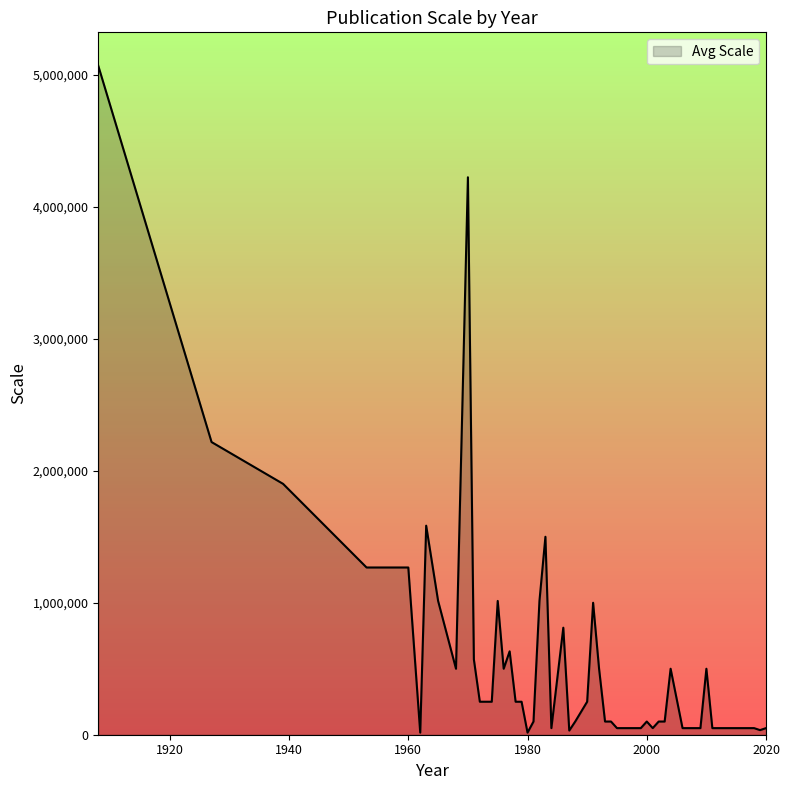

What is the difference between the maximum and minimum values?

5052960